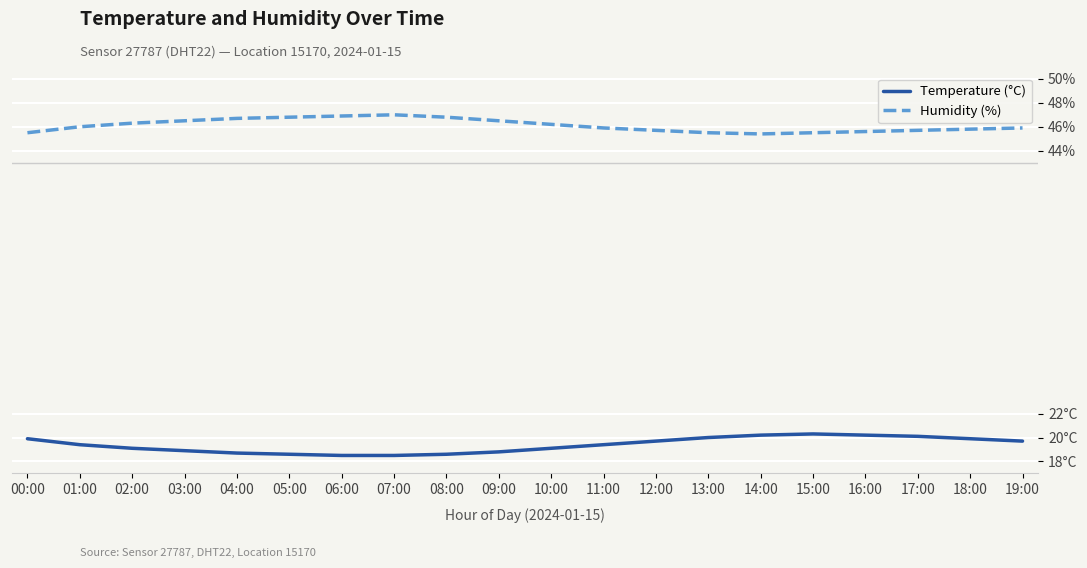

Is this an area chart (filled region under the line)?

No